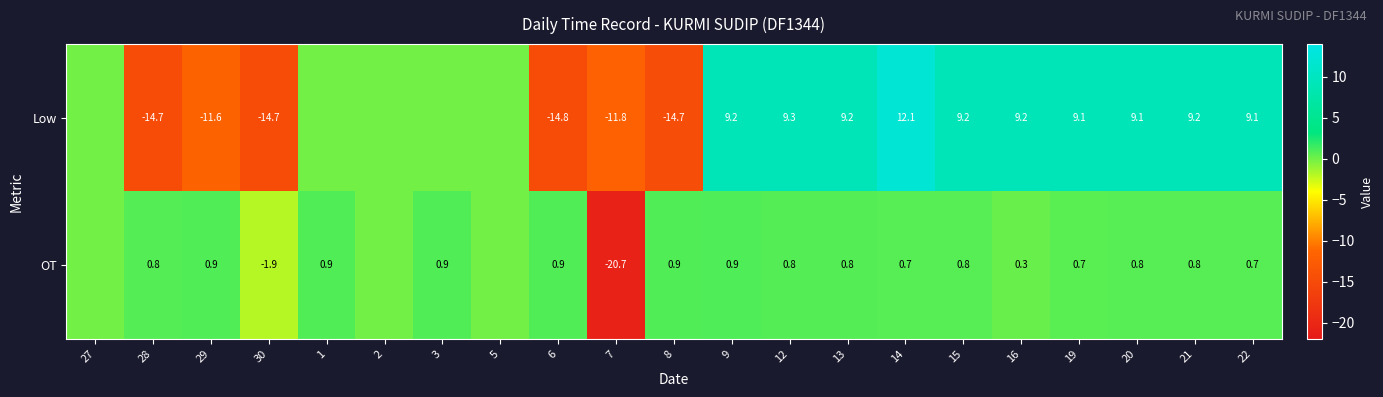

At which category does the chart reach its peak across all series?

14